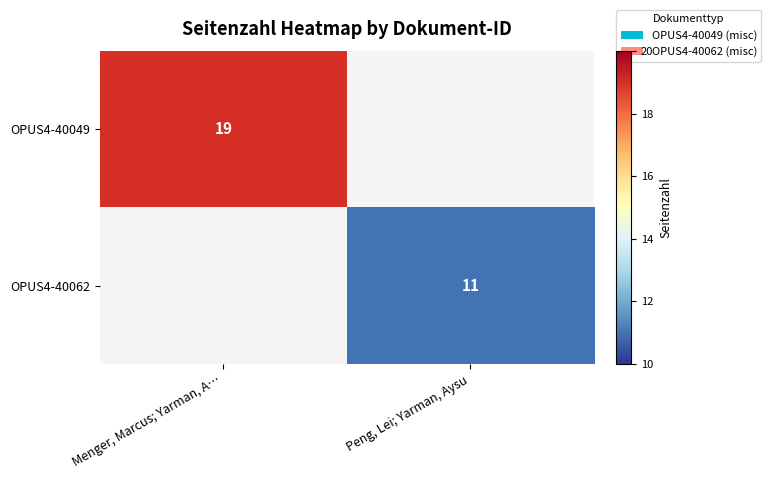

How many series are shown in this chart?

2